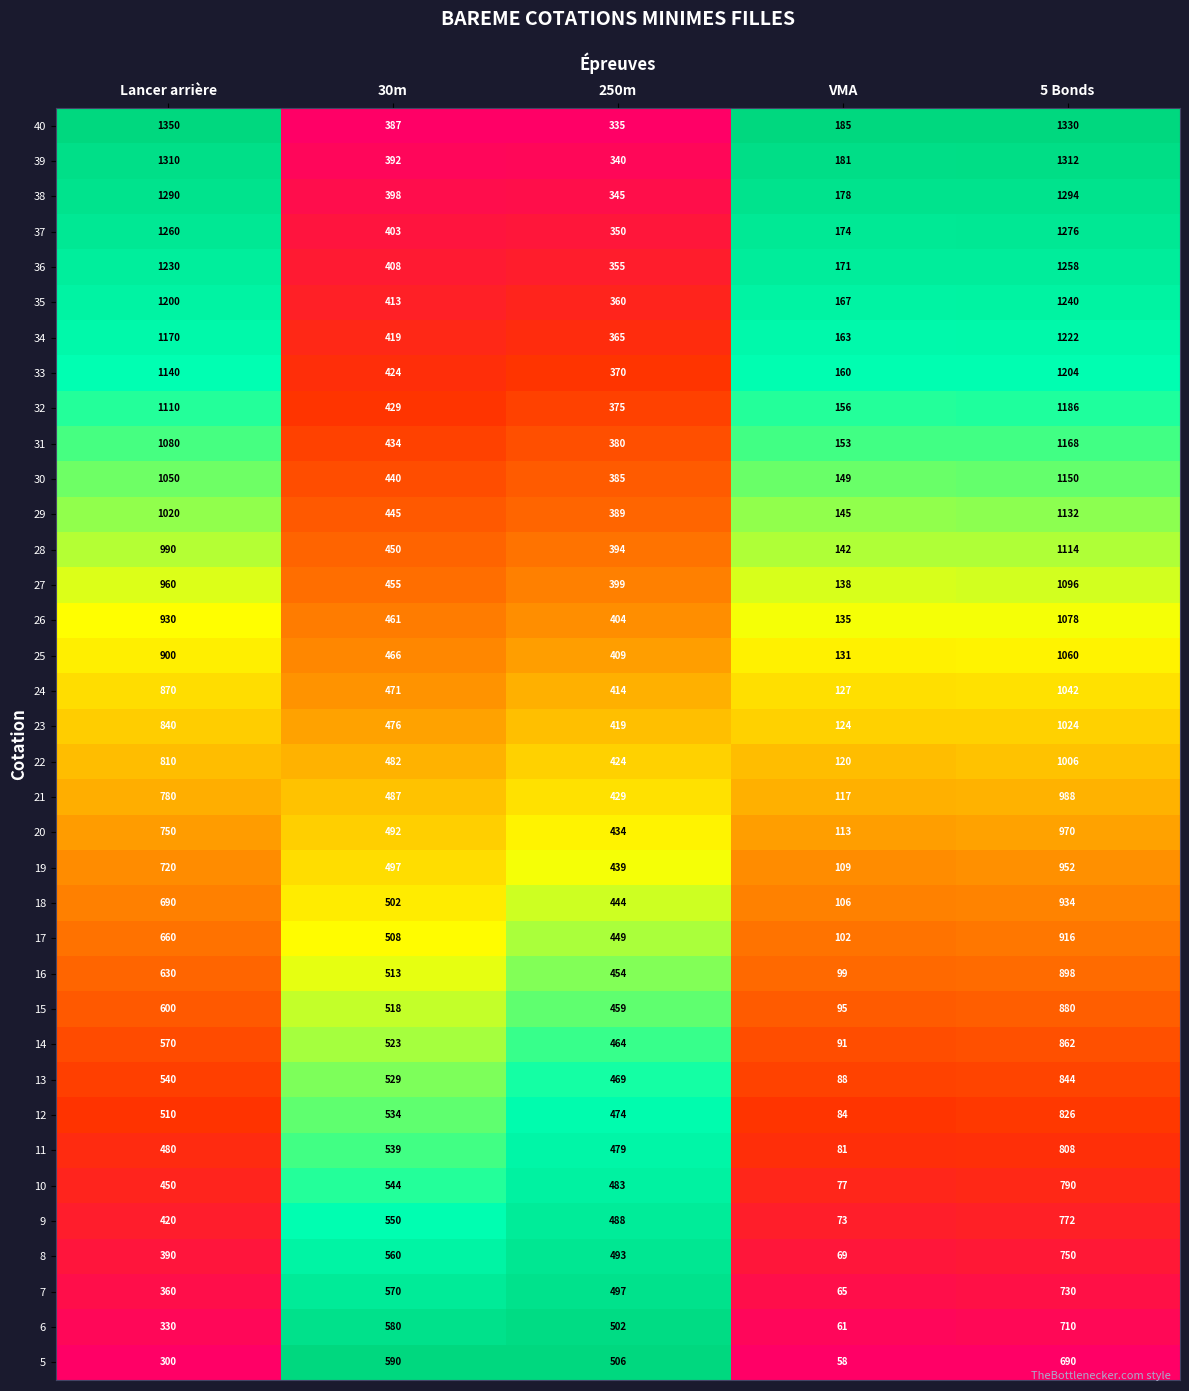

What is the lowest value of the 11 series?

81